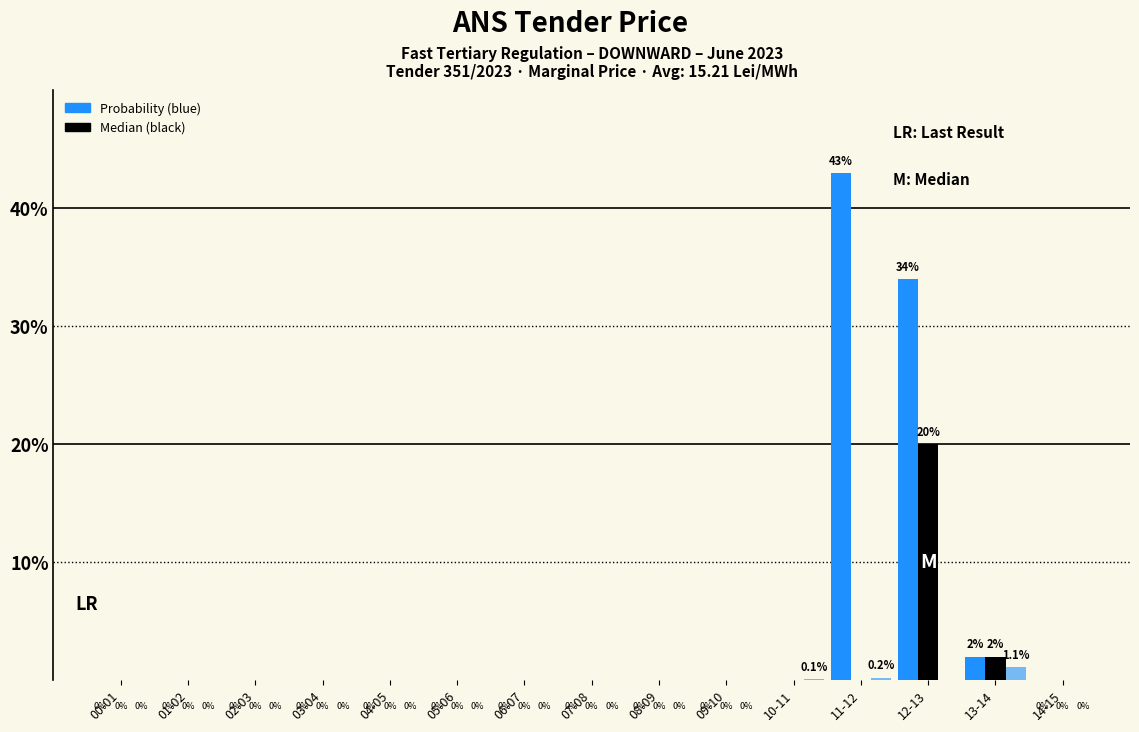

True or false: Probability (blue) has a value of 0.0 at 03-04.

True